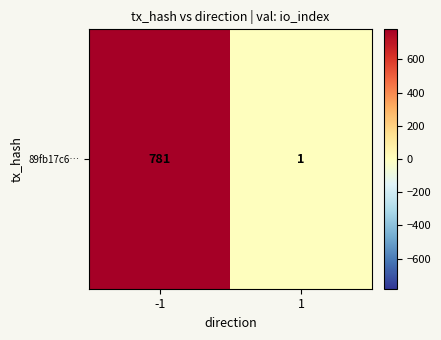

True or false: the data shows 1 at 1.

True